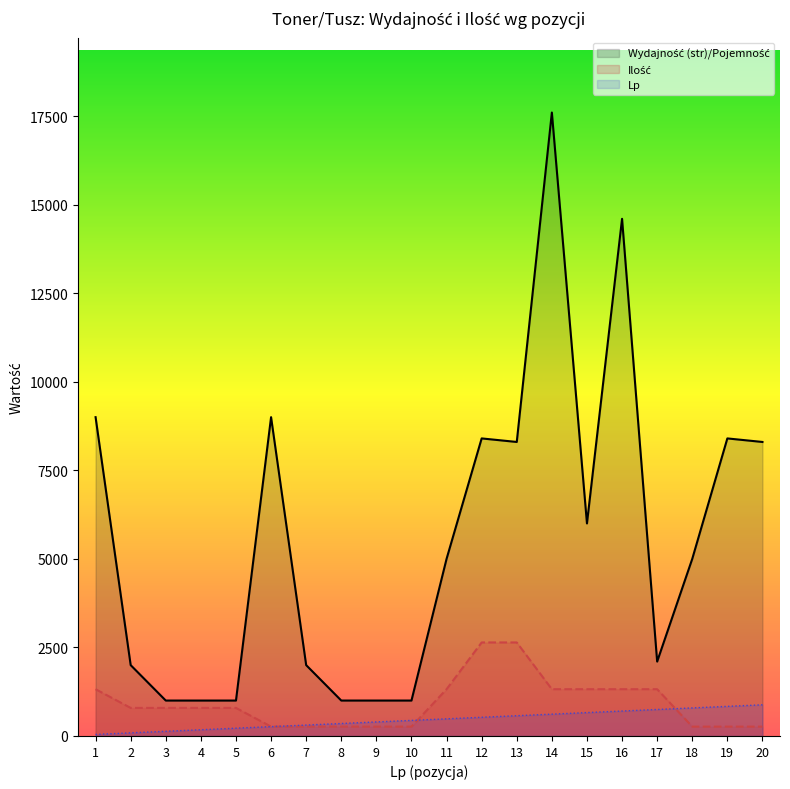

In Wydajność (str)/Pojemność, how many points are higher than both neighbors (excluding endpoints)?

5